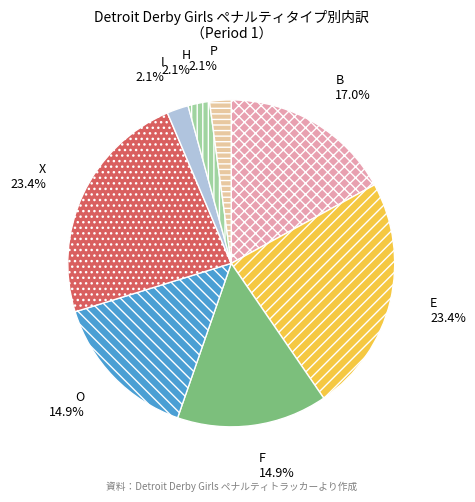

To the nearest percent, what is the average slice percentage?

12%